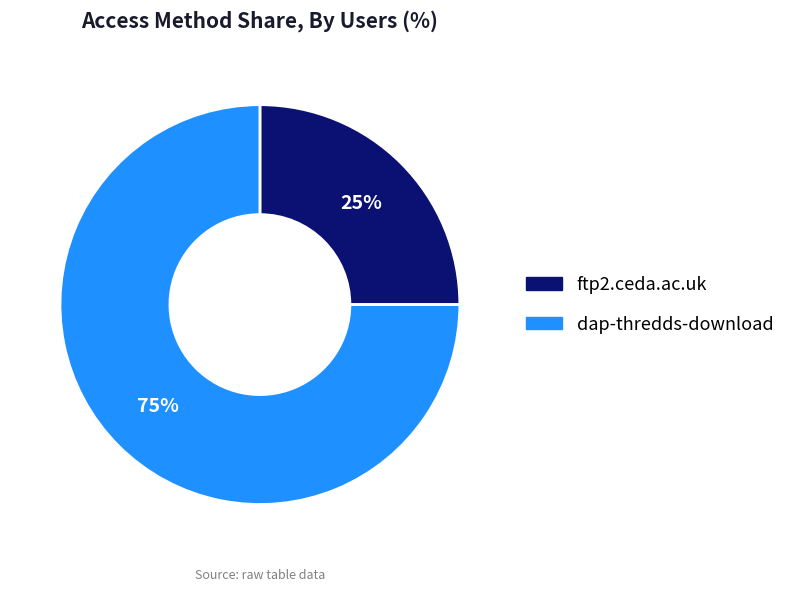

Which category has the smallest portion of the pie?

ftp2.ceda.ac.uk